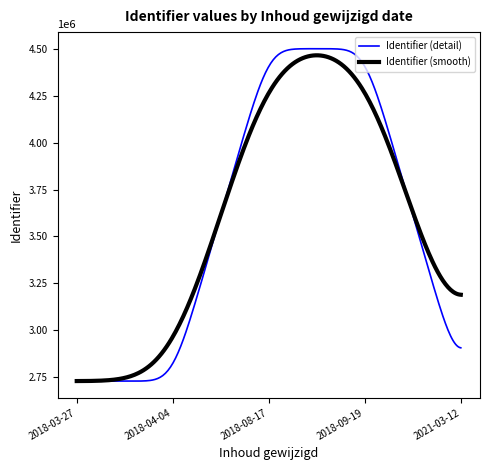

What is the minimum value for Identifier (smooth)?

2726642.4